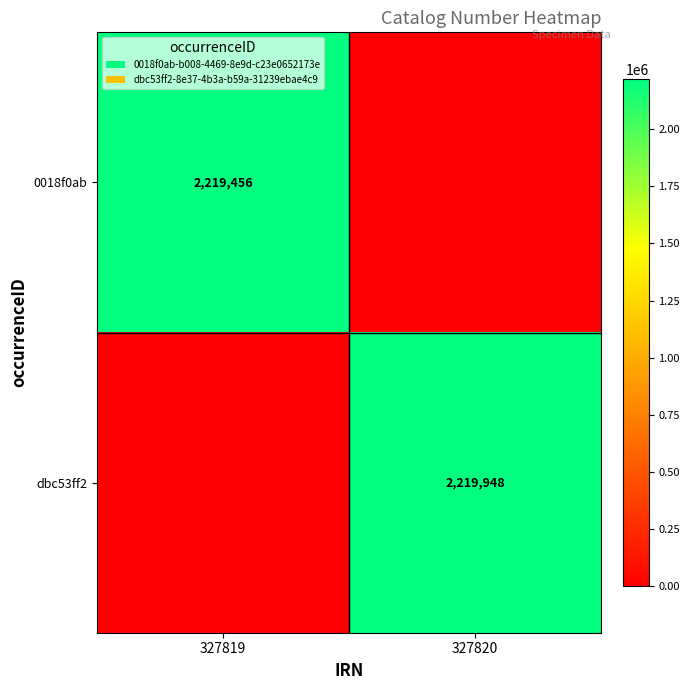

True or false: 0018f0ab has a value of 3693555 at 327819.

False